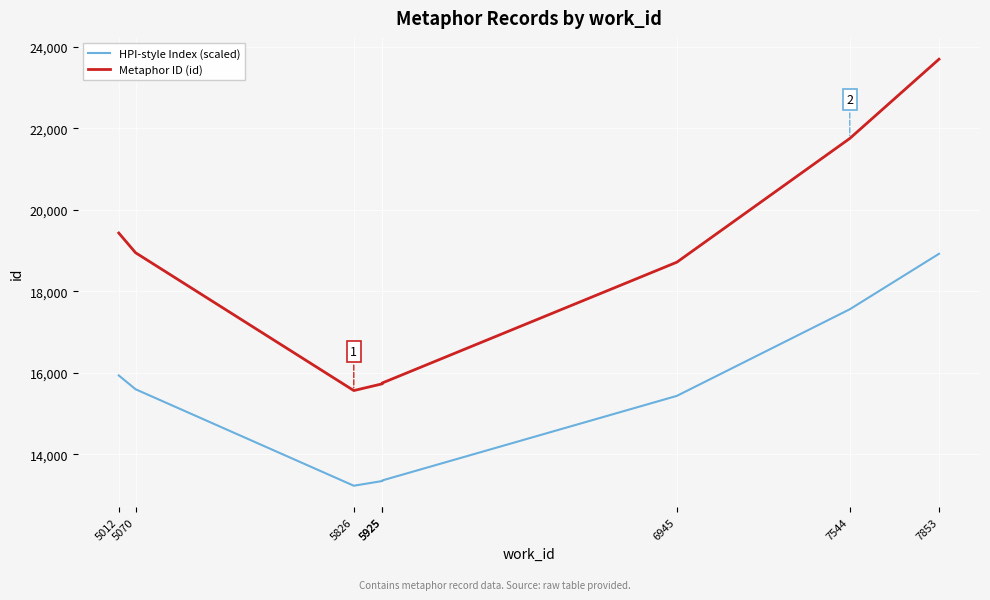

True or false: HPI-style Index (scaled) has a value of 3308.6 at 5826.

False